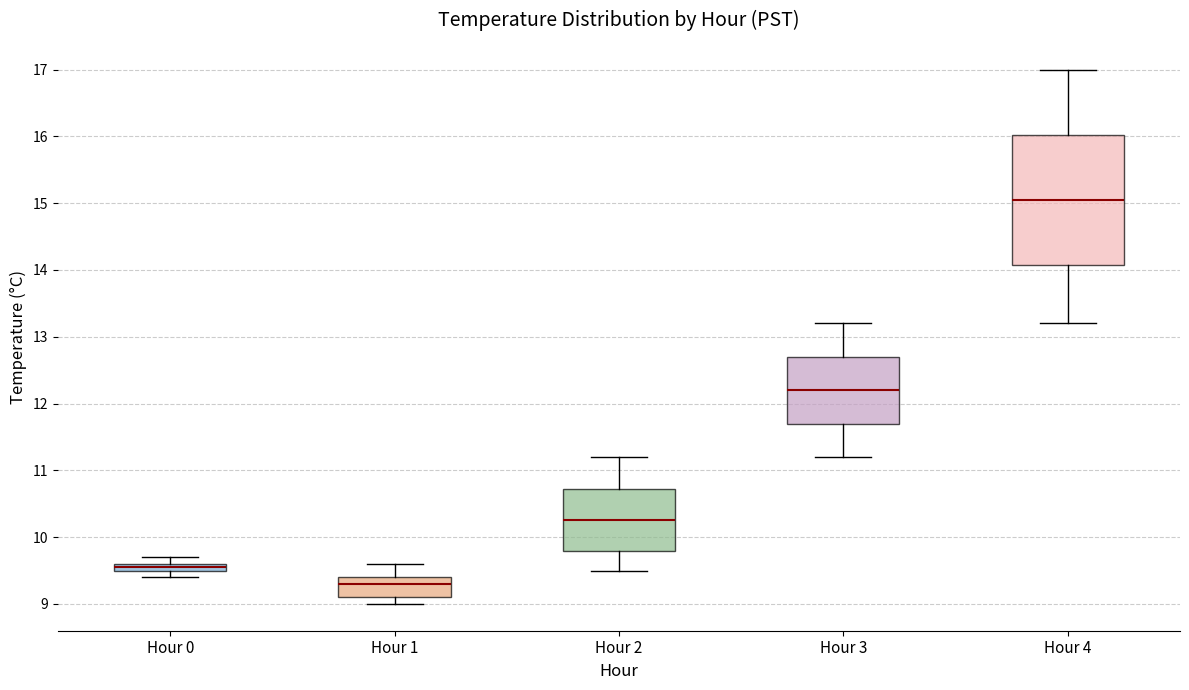

Where does the median line of the box for Hour 3 sit on the y-axis? The values are not printed on the chart, so give them approximately, as read against the axis.

12.2